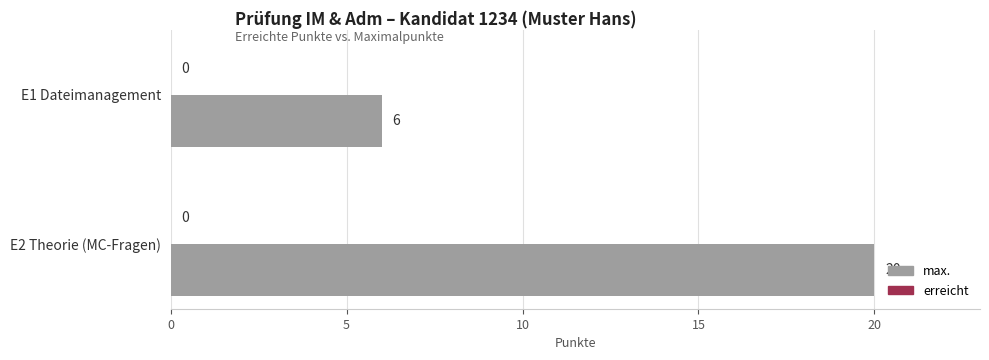

Reading top to bottom, extract all data points from this chart.

6	20